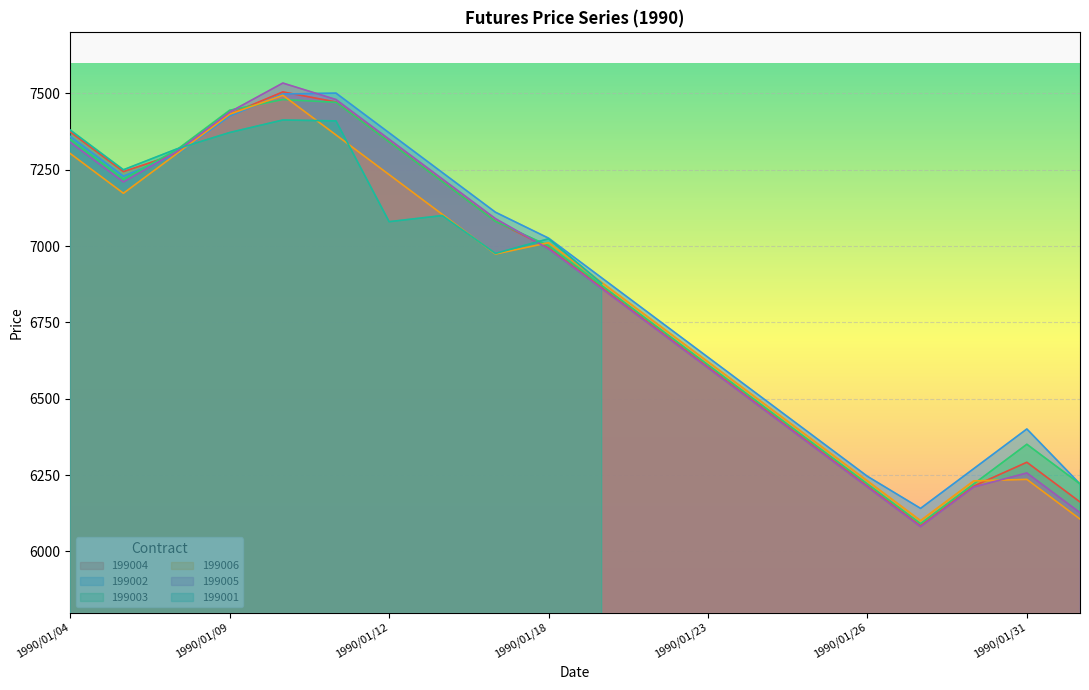

What position from the right is 1990/01/18?

11